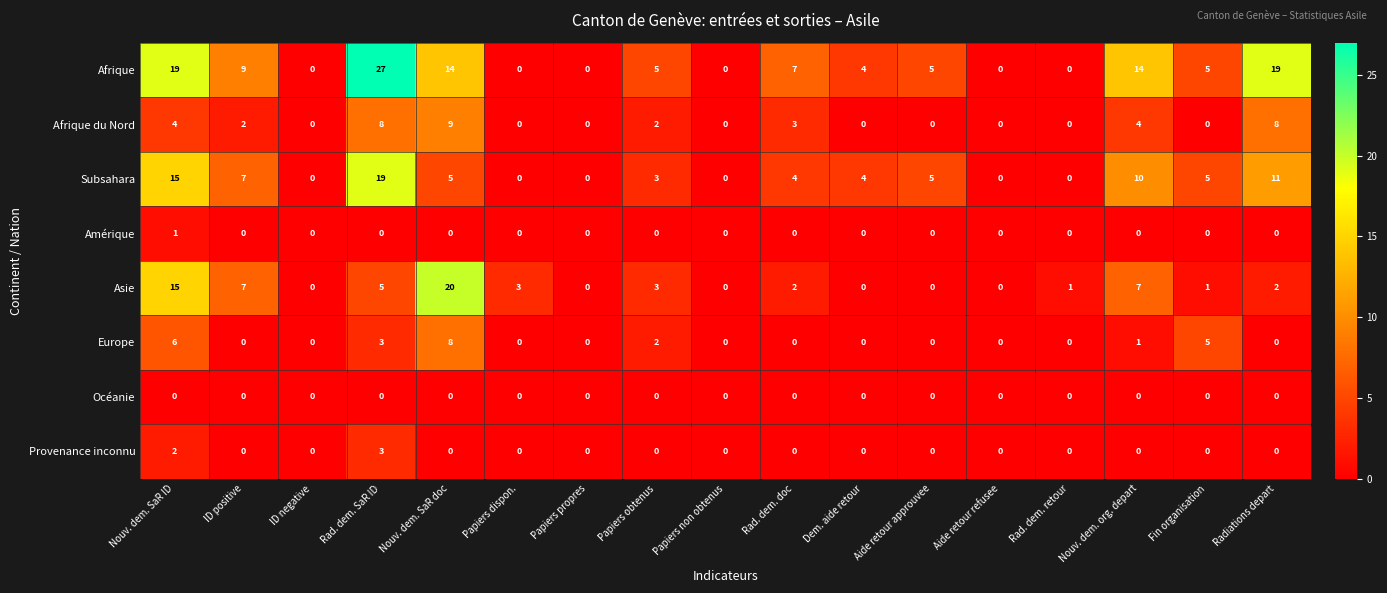

The Provenance inconnu series shows 0 at Papiers obtenus. True or false?

True